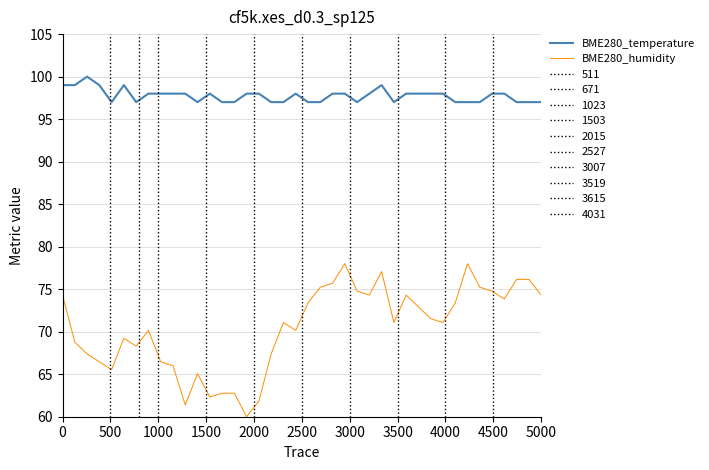

How many lines are shown in the chart?

2